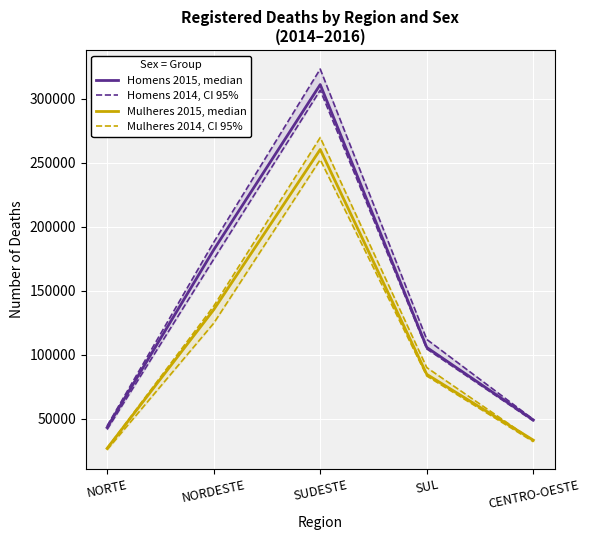

What is the difference between the second highest and second lowest values in the Homens 2014, CI 95% series?

126419